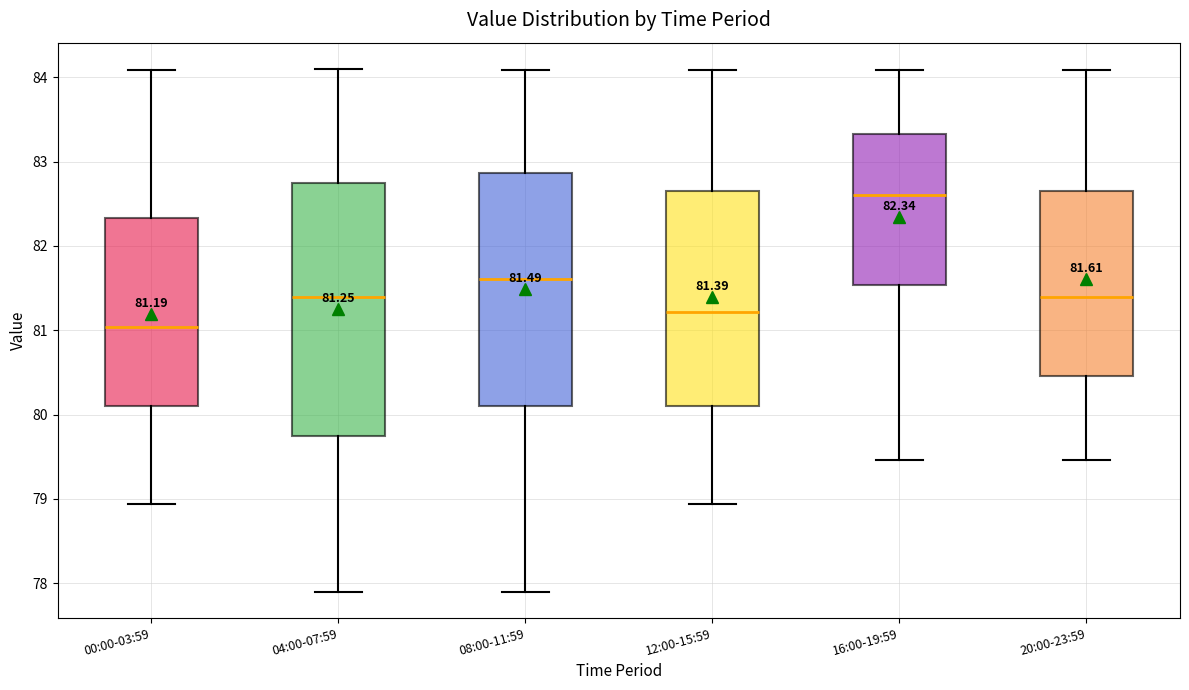

Which box is the tallest, from its lower edge to its upper edge?

04:00-07:59